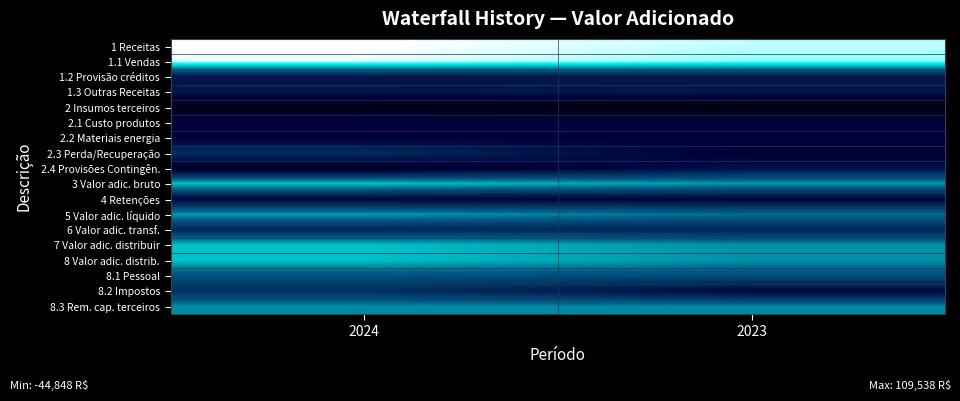

At how many categories does at least one series exceed 31720?

2